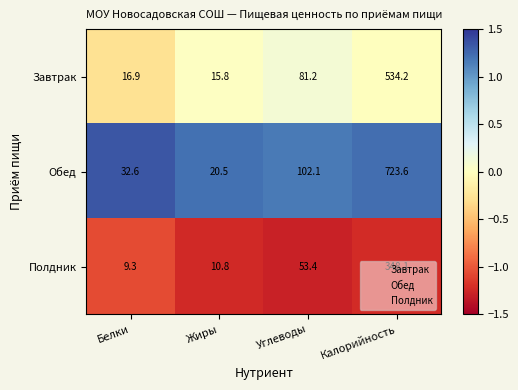

Rank the series at Калорийность from highest to lowest value.

Обед, Завтрак, Полдник